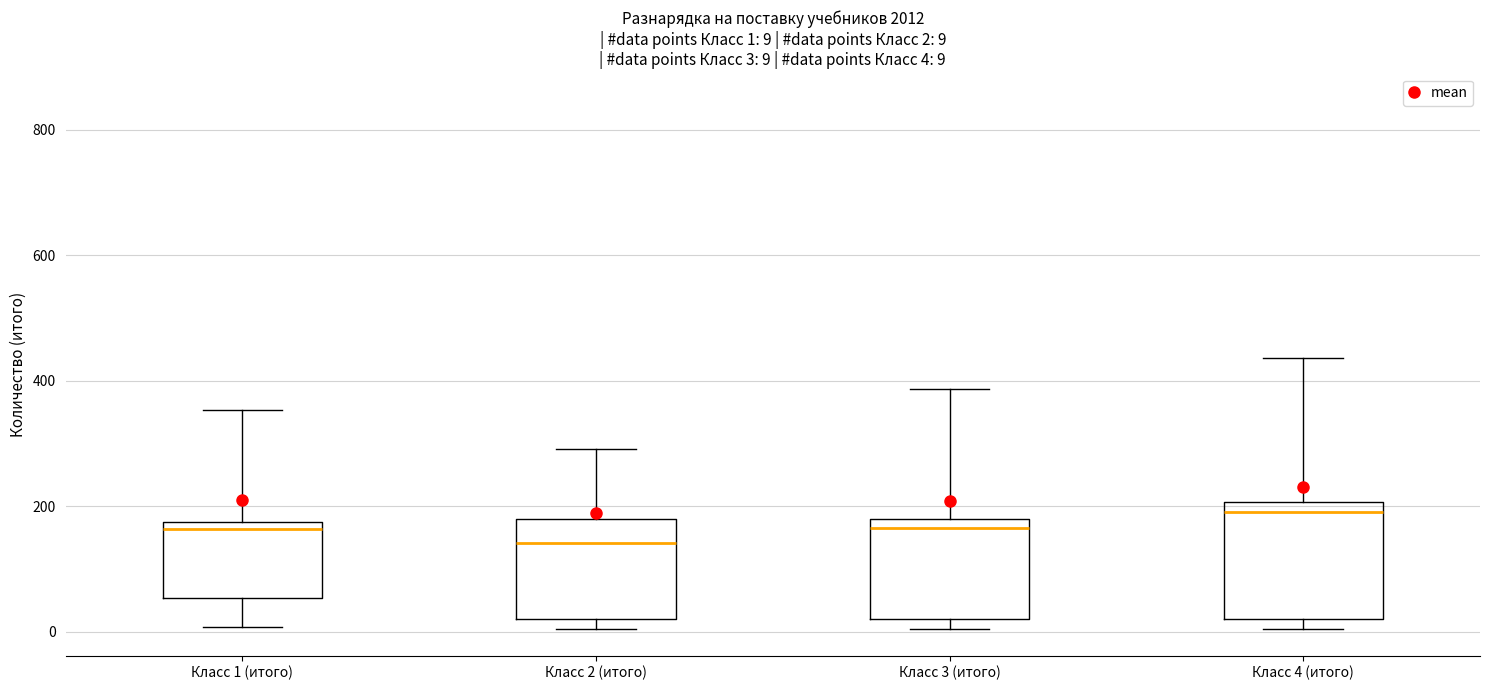

Which box has the lowest median line?

Класс 2 (итого)